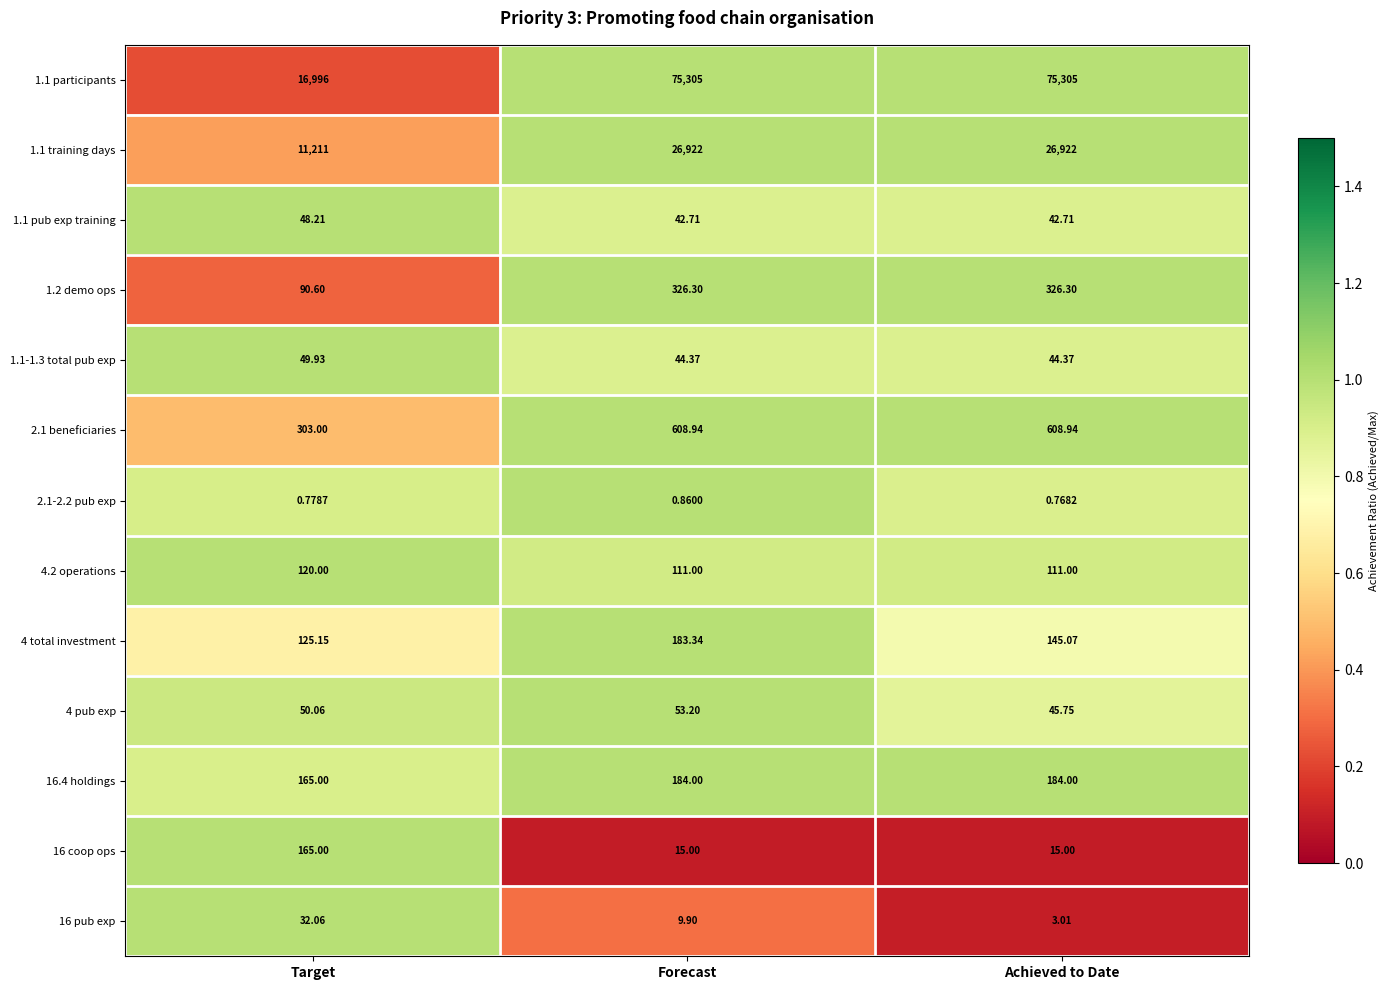

Rank the categories by 4 pub exp value from highest to lowest.

Forecast, Target, Achieved to Date